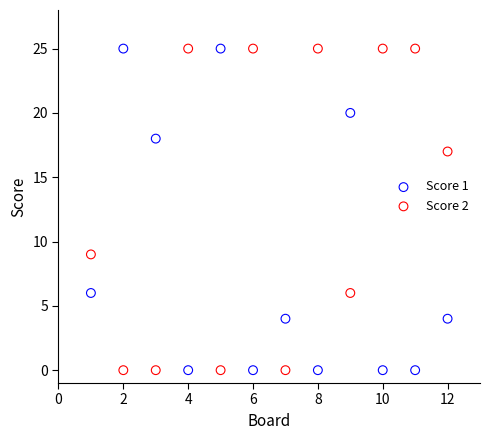

What is the X range (max minus min) for the scatter plot?

11